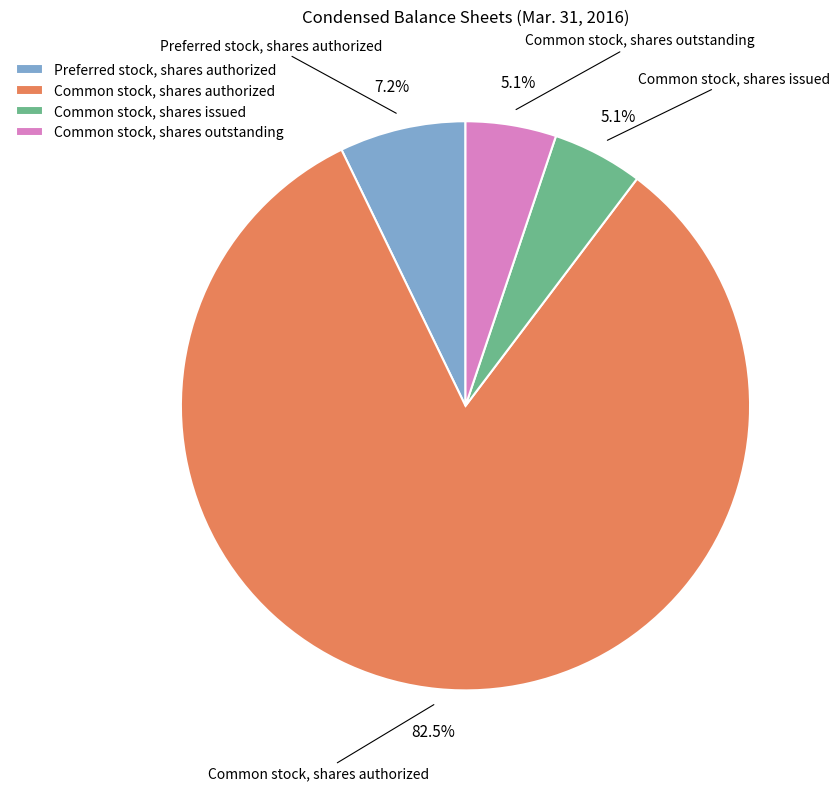

True or false: Common stock, shares authorized accounts for 72% of the total.

False